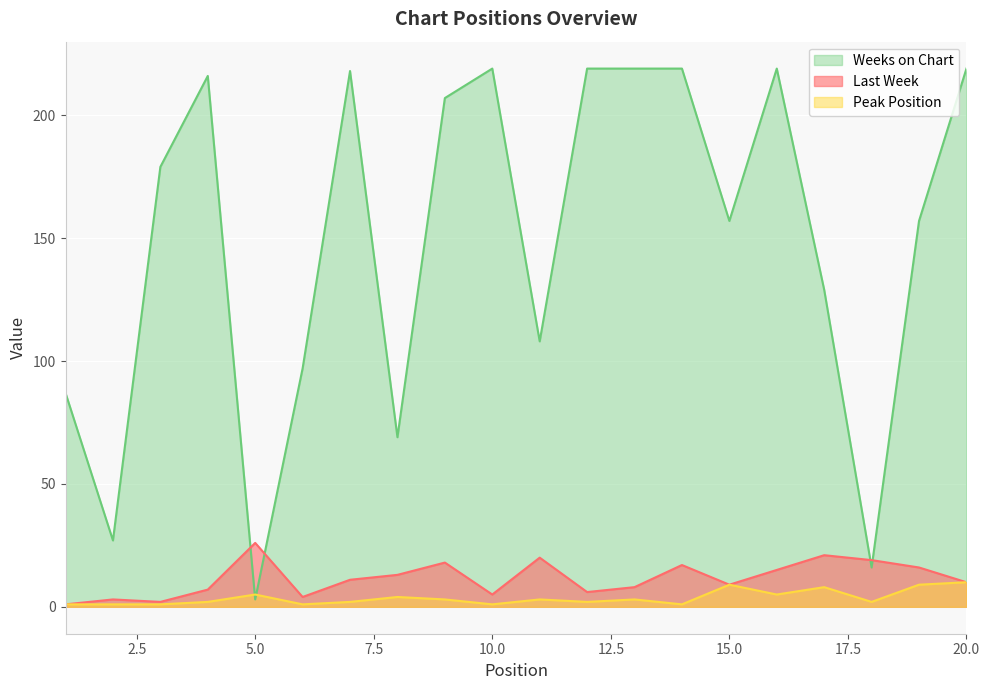

Where is the first local maximum for Weeks on Chart?

4